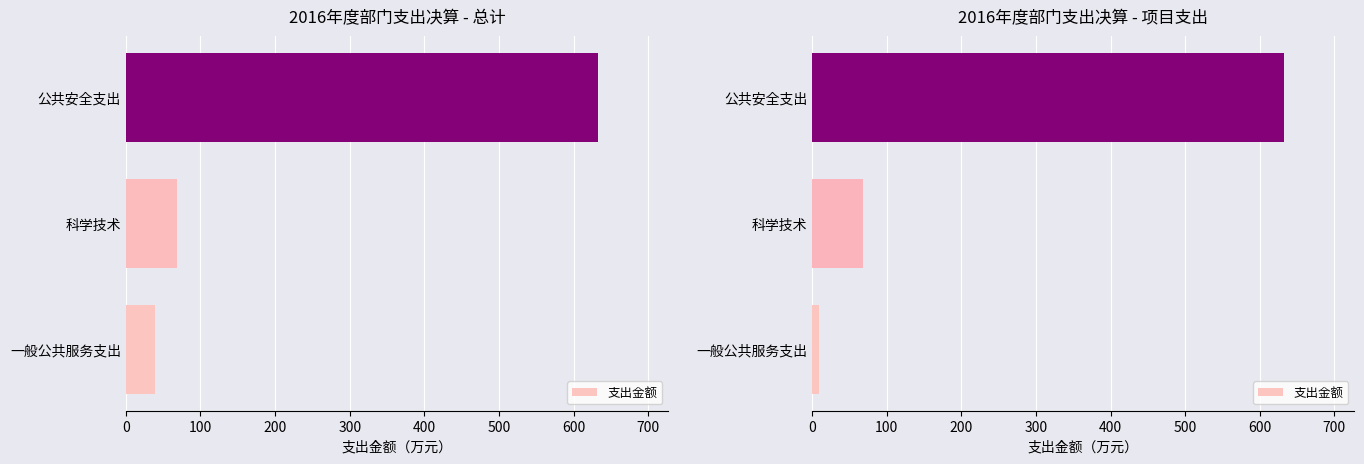

How many values are below 68?

1